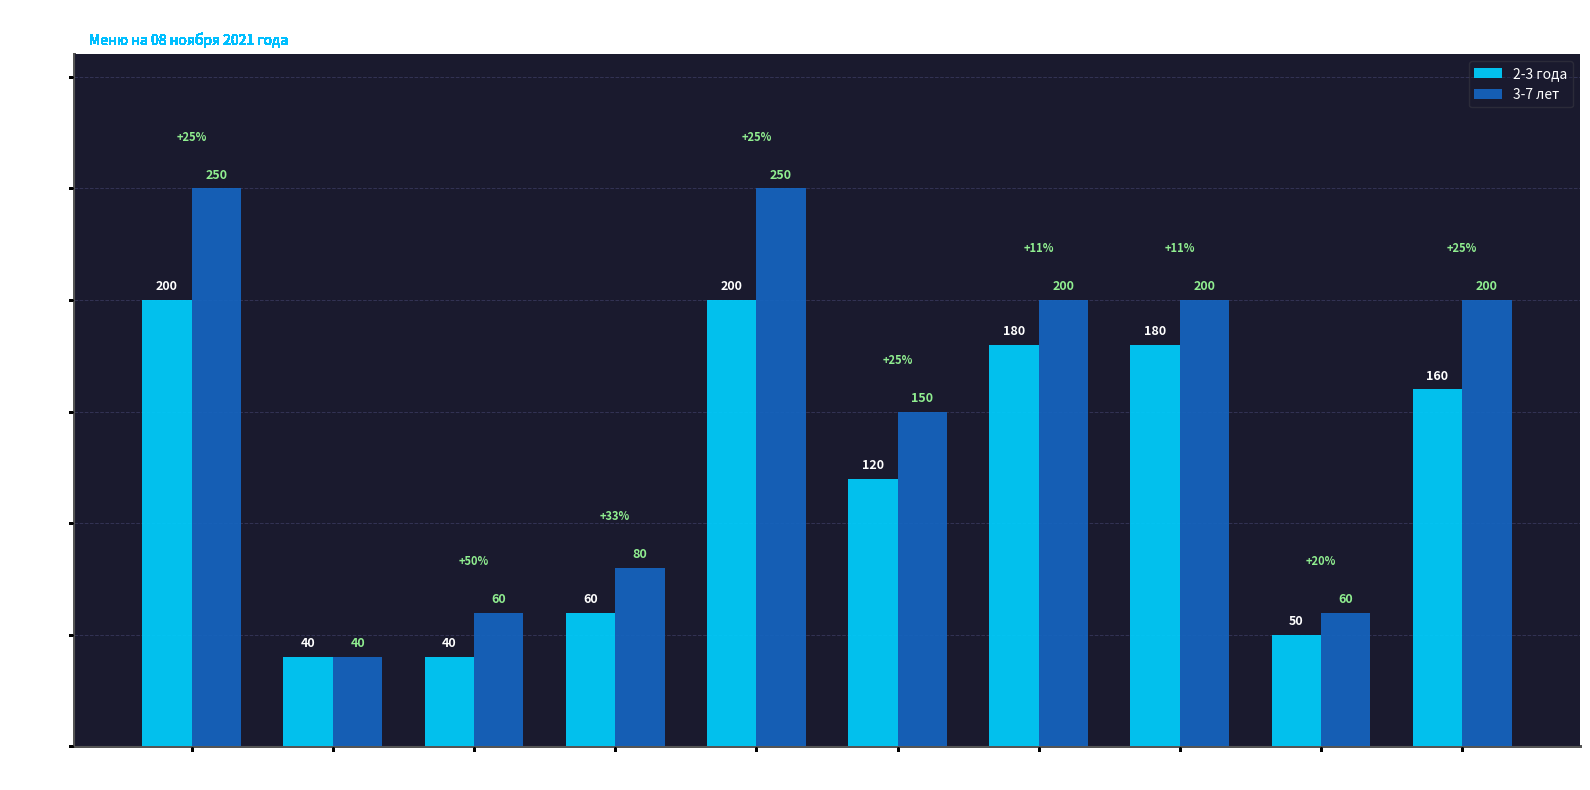

True or false: 3-7 лет has a value of 250 at Каша гречневая
молочная.

True